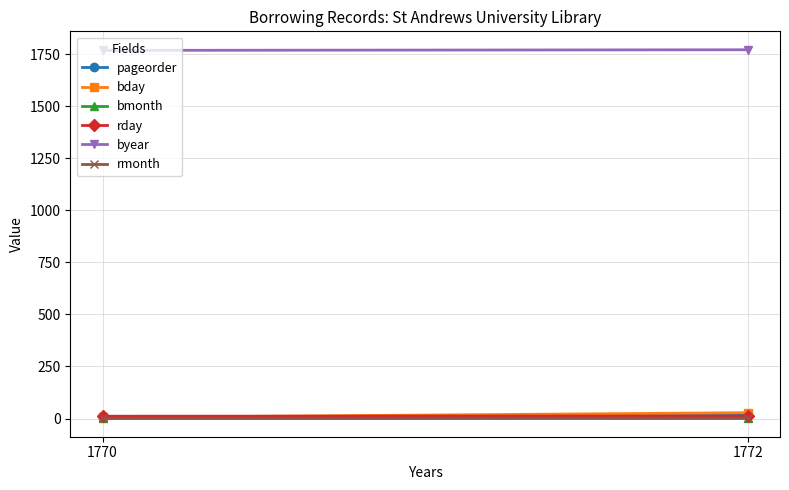

List the series in order of their peak value, lowest first.

bmonth, rmonth, rday, pageorder, bday, byear